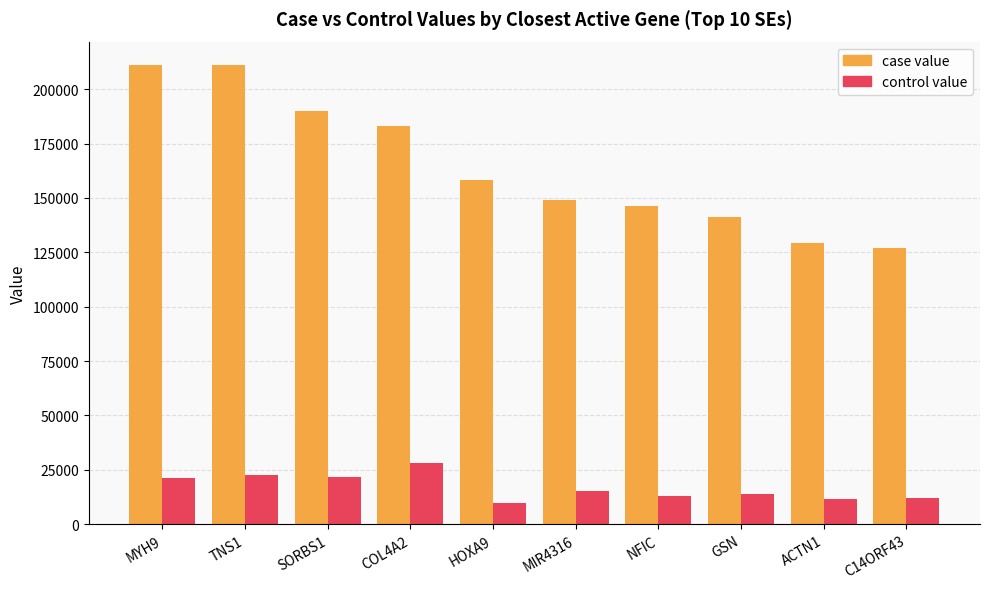

What is the label of the 7th bar from the left?

NFIC